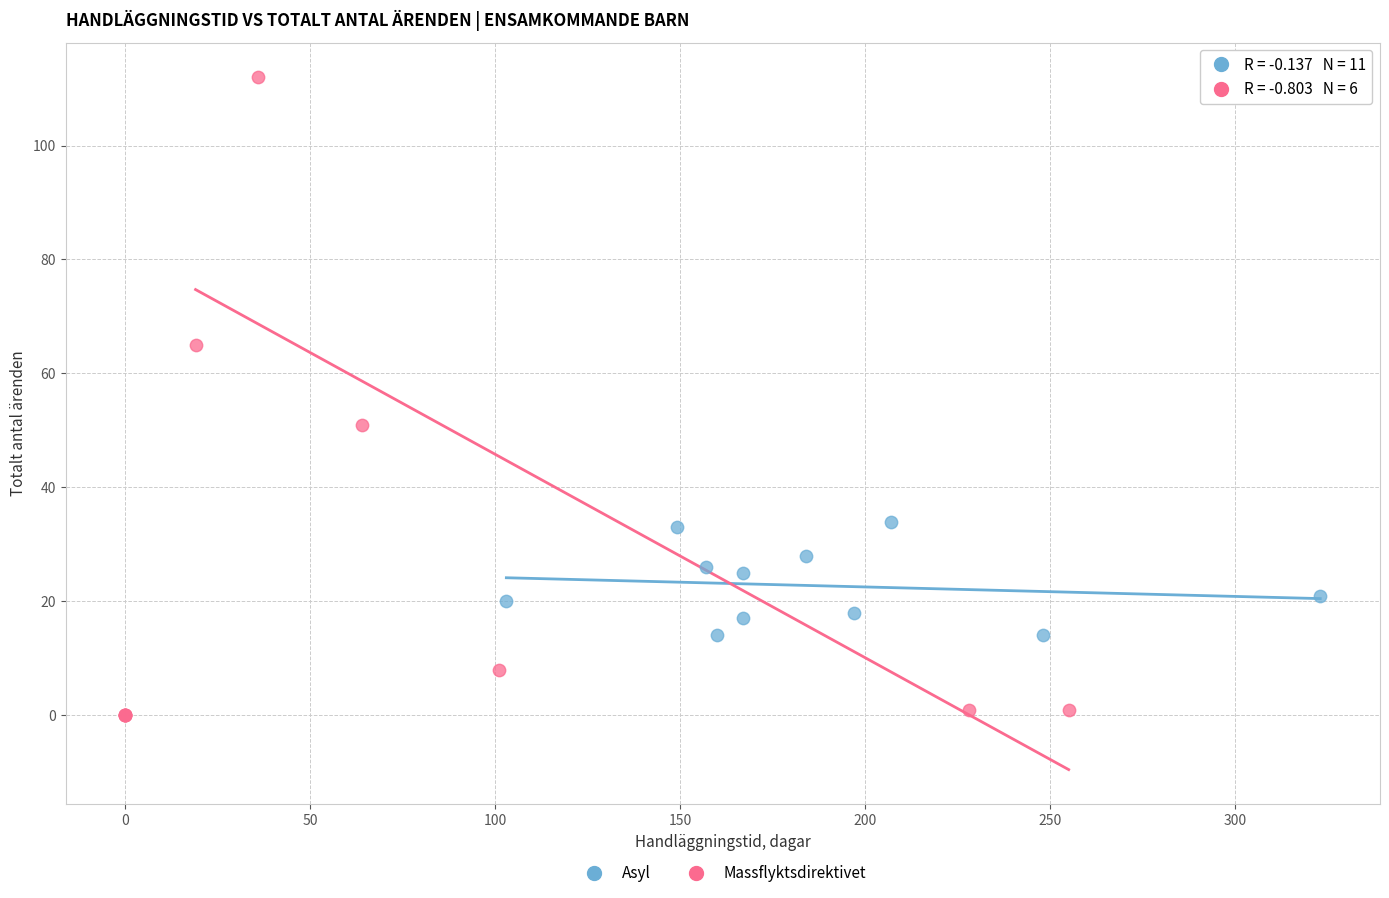

Which series contains the highest Y value?

Massflyktsdirektivet